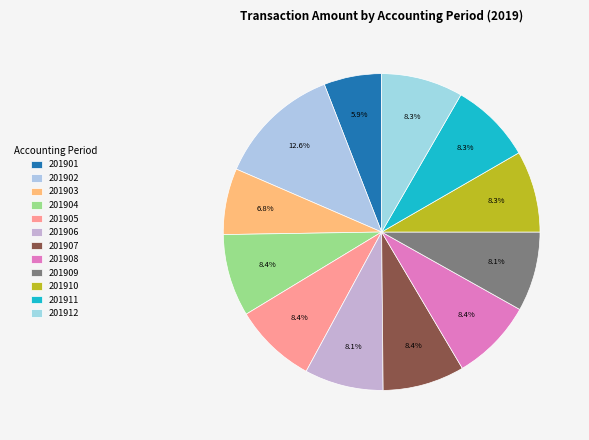

How many slices are in this pie chart?

12